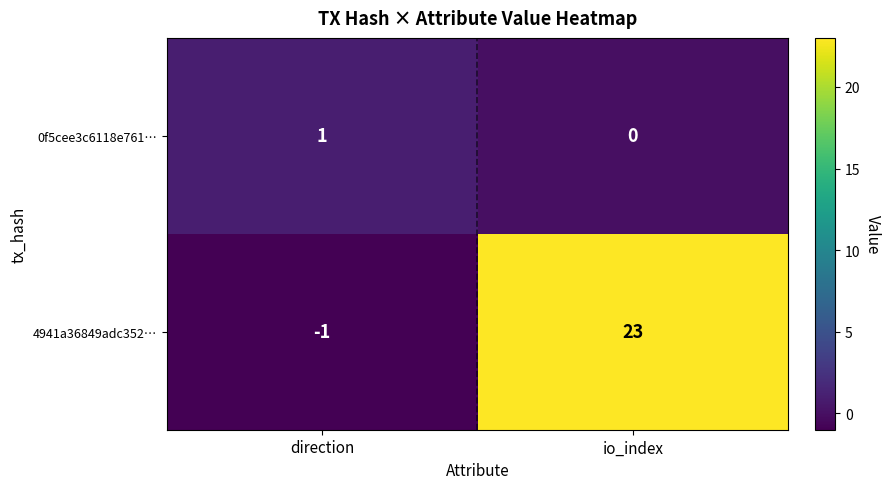

Which series has the largest range (max minus min)?

4941a36849adc352…